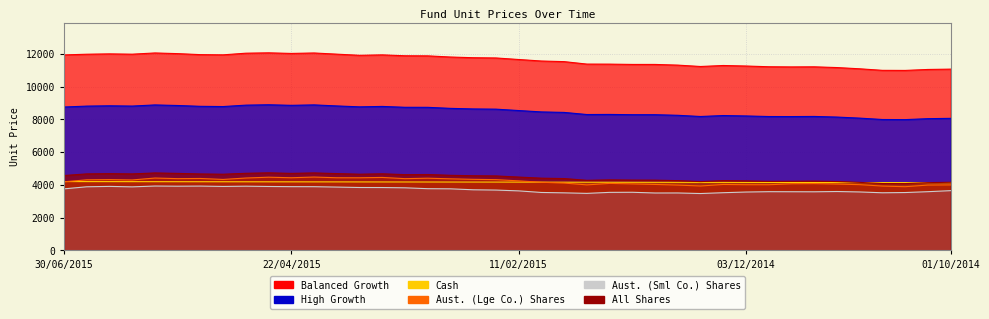

How many lines are shown in the chart?

6